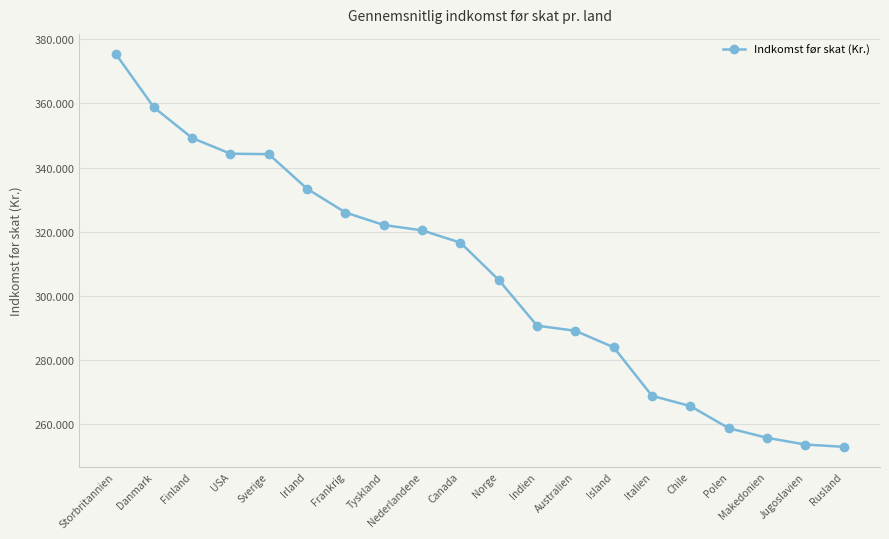

Reading right to left, list all the values displayed in this chart.

252828	253553	255655	258667	265553	268758	283895	289053	290660	304937	316562	320403	322064	325972	333380	344181	344327	349224	358806	375583